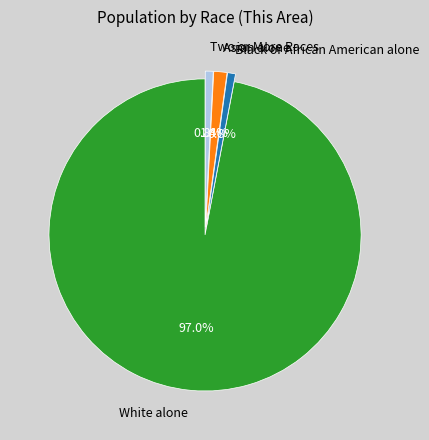

Between White alone and Asian alone, which is larger?

White alone